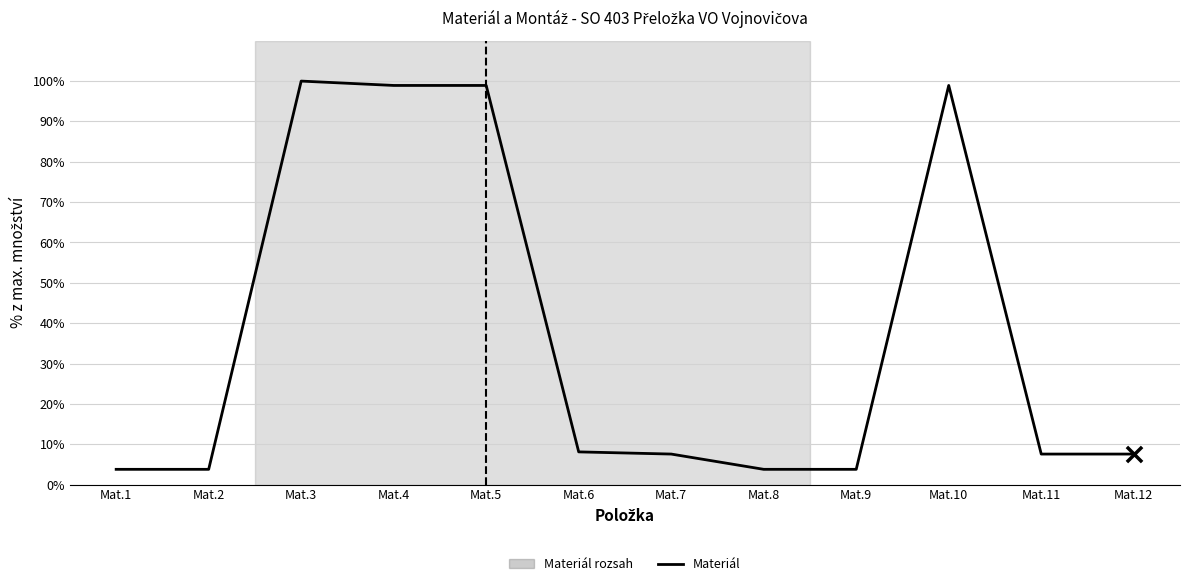

What is the ratio of the value at Mat.6 to the value at Mat.5?

0.1